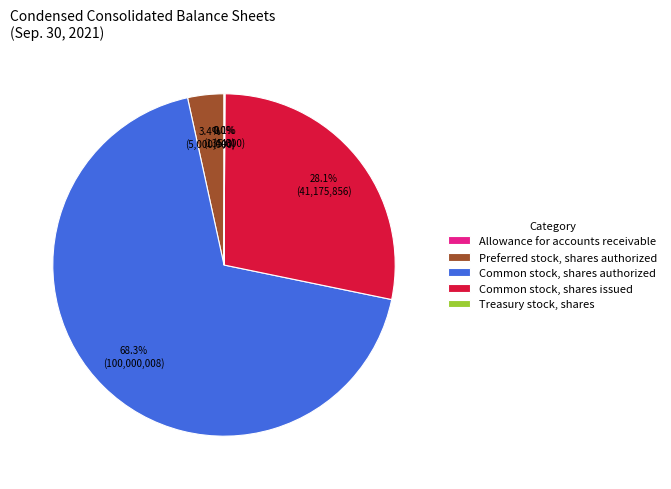

Is there any slice that represents more than half of the pie?

Yes